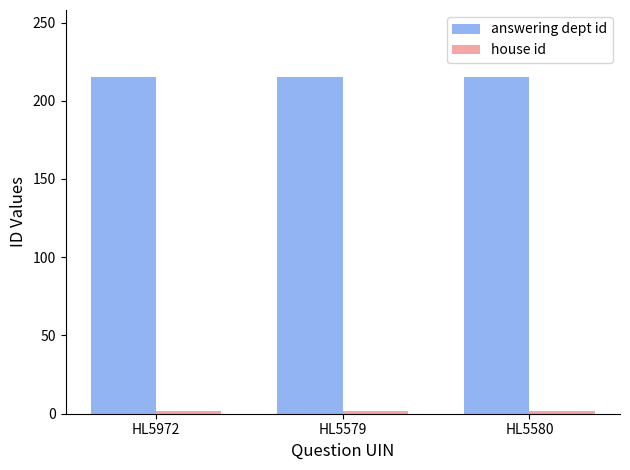

Which series has the largest total across all categories?

answering dept id